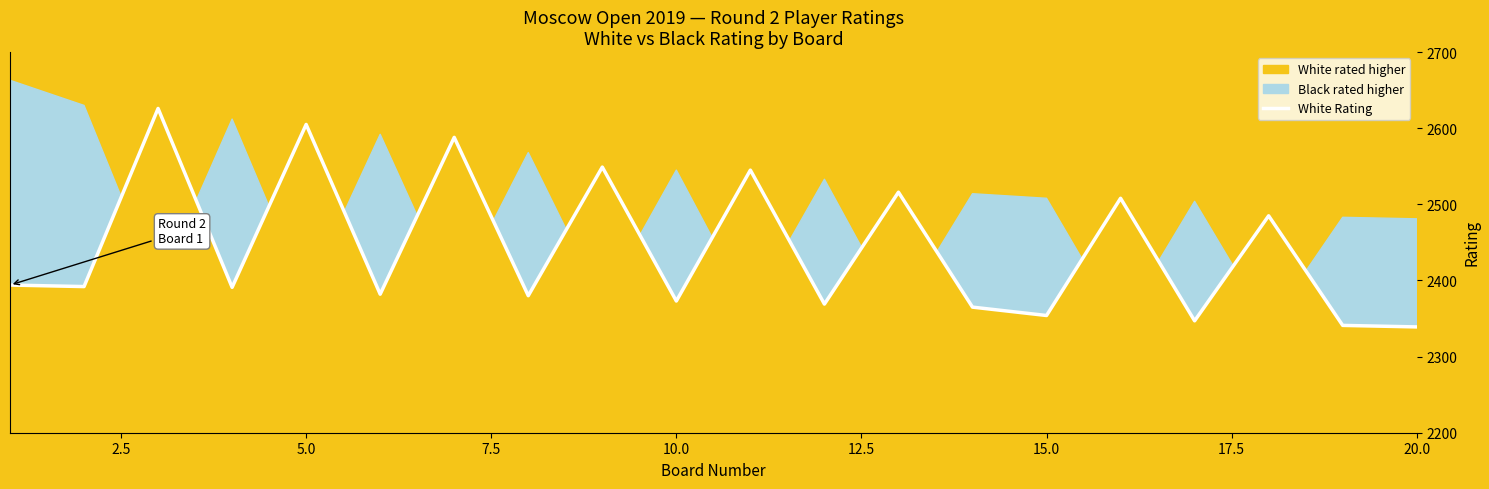

What is the smallest value displayed?

2339